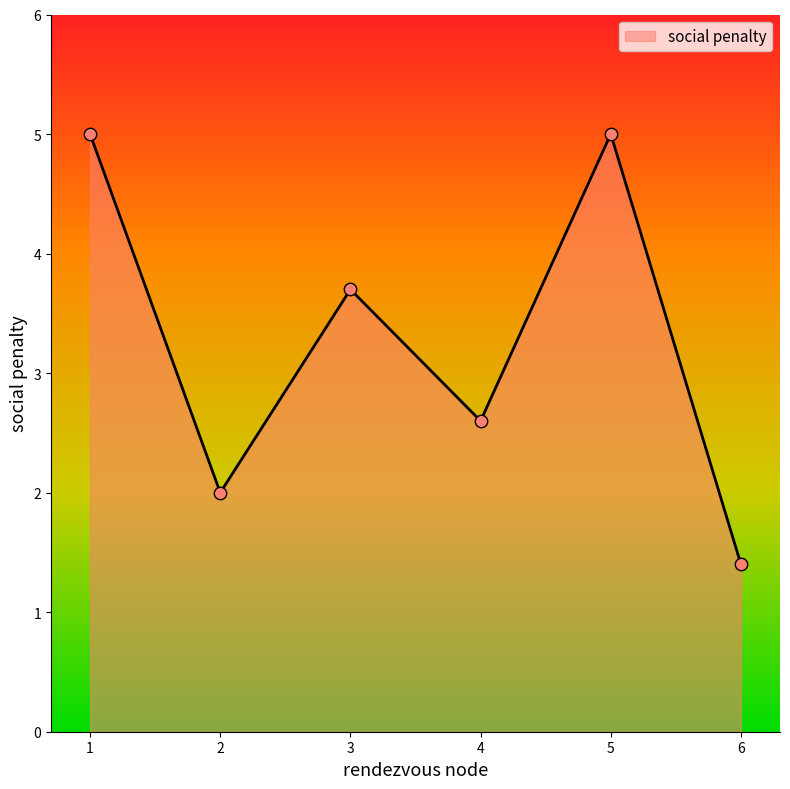

Approximately how many times larger is the value at 6 compared to 2?

0.7